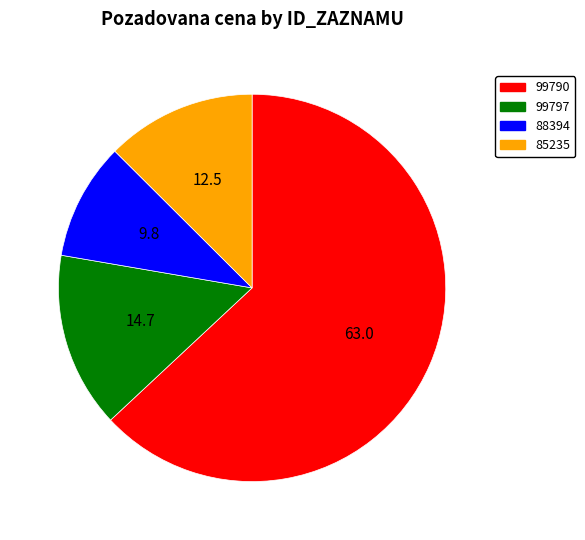

True or false: 85235 accounts for 6% of the total.

False